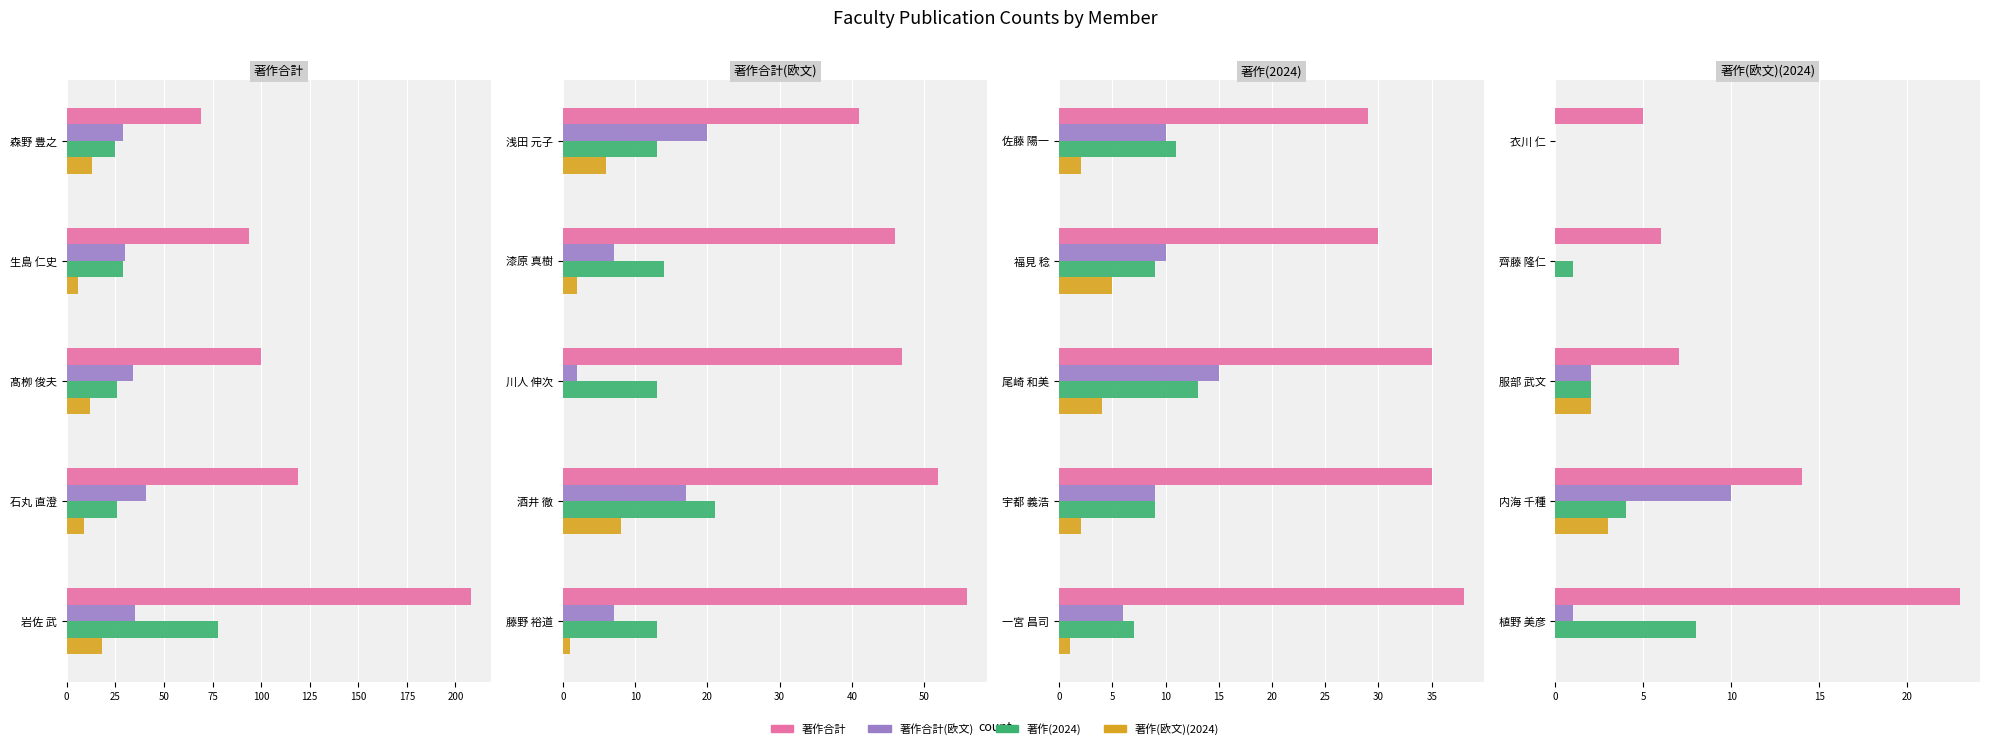

Which series has the widest spread of values?

著作合計